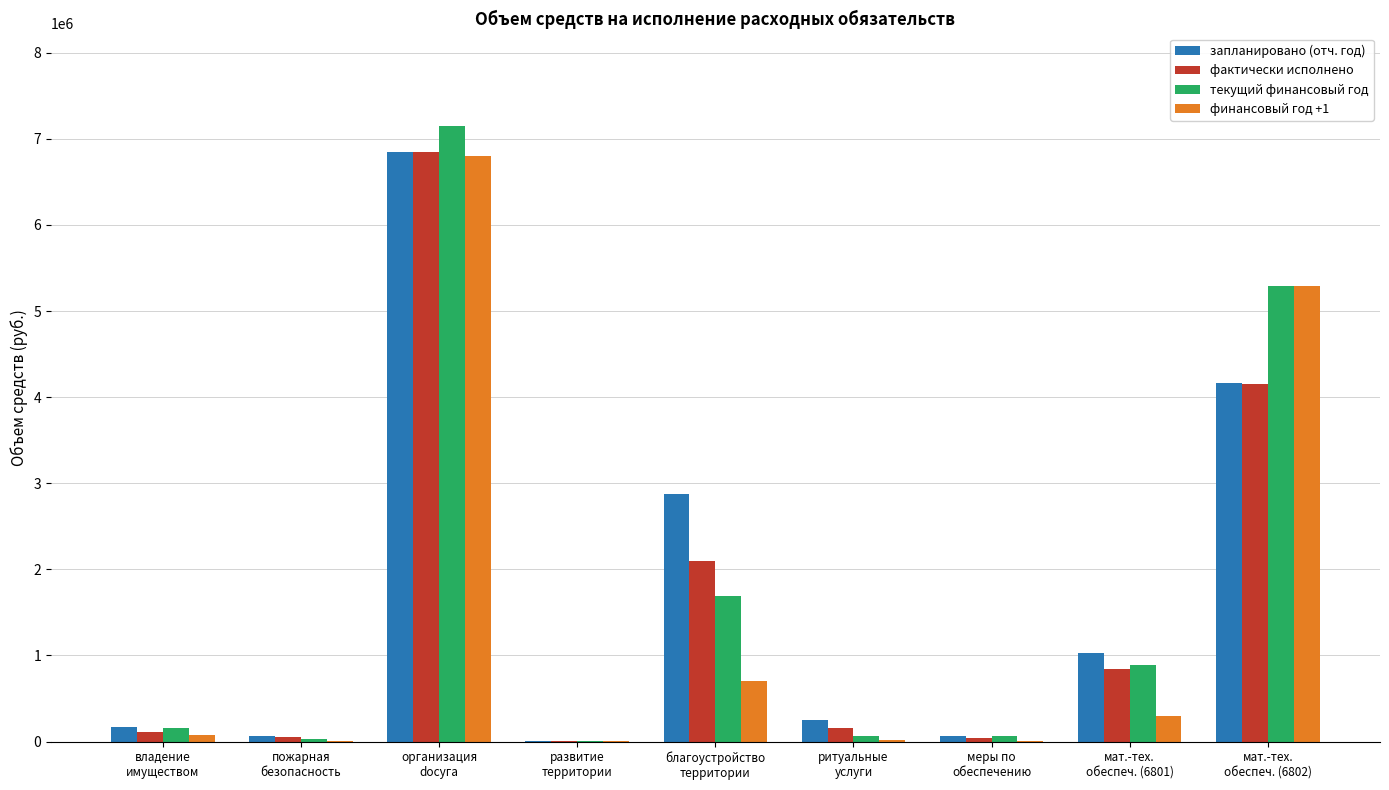

How many groups of bars are there?

9